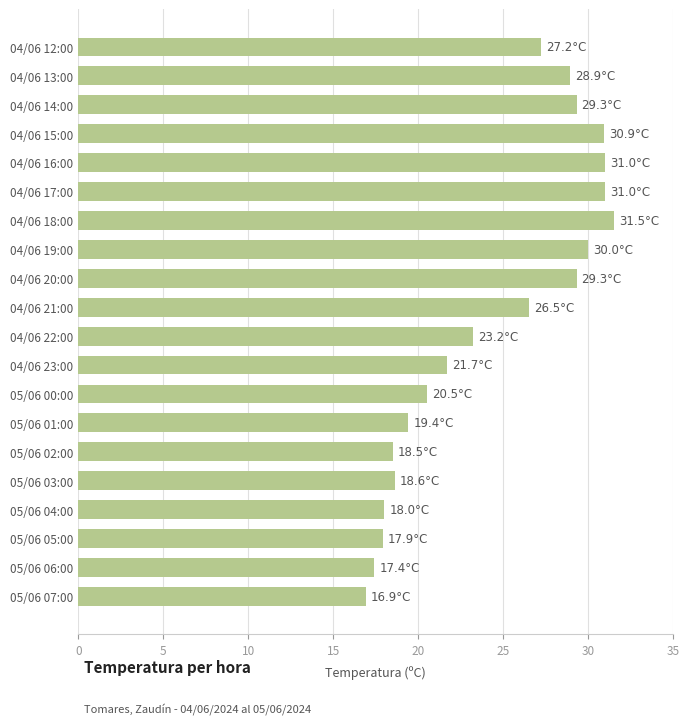

What is the sum of all values?

487.7